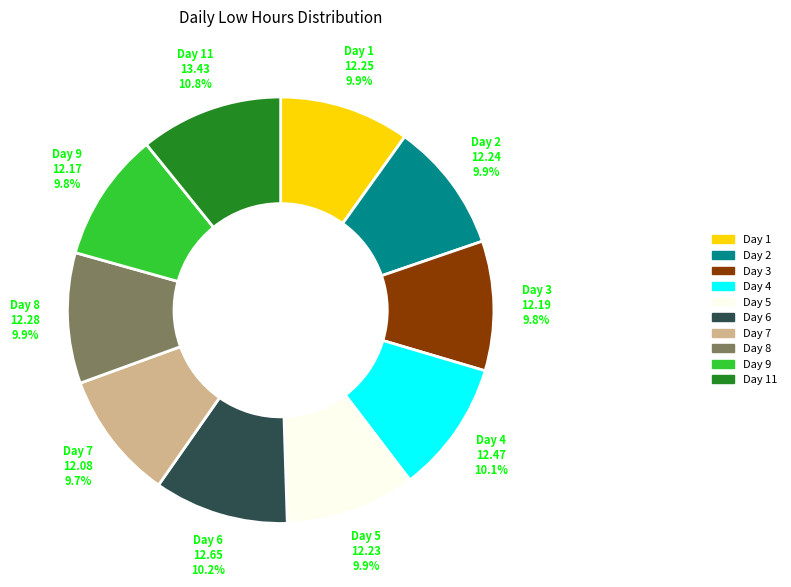

How many slices are in this pie chart?

10